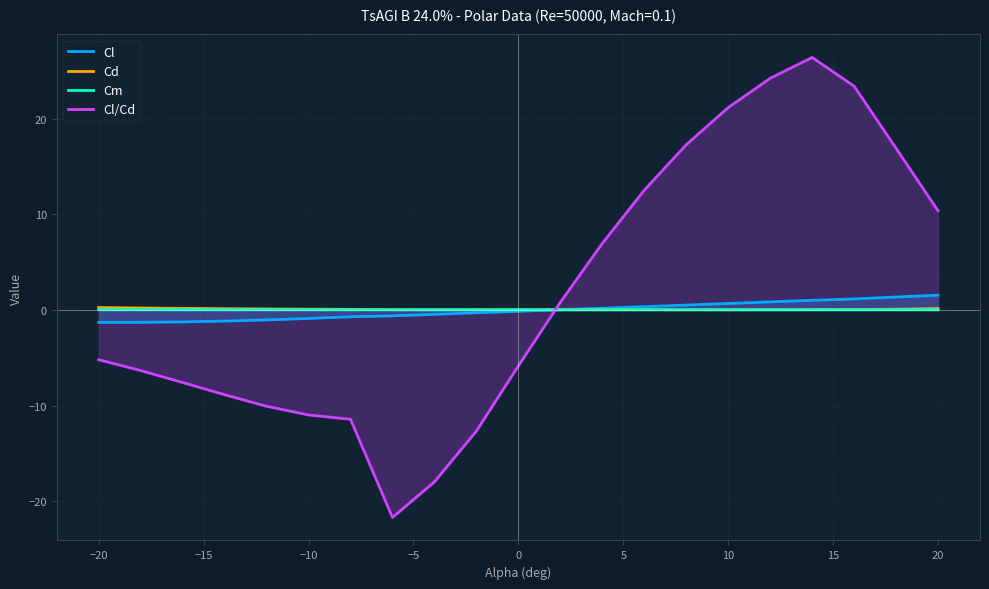

How many times do Cd and Cl cross each other?

1